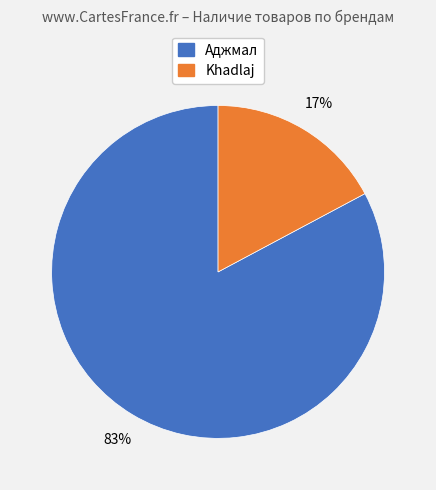

Is there a majority slice in this chart?

Yes